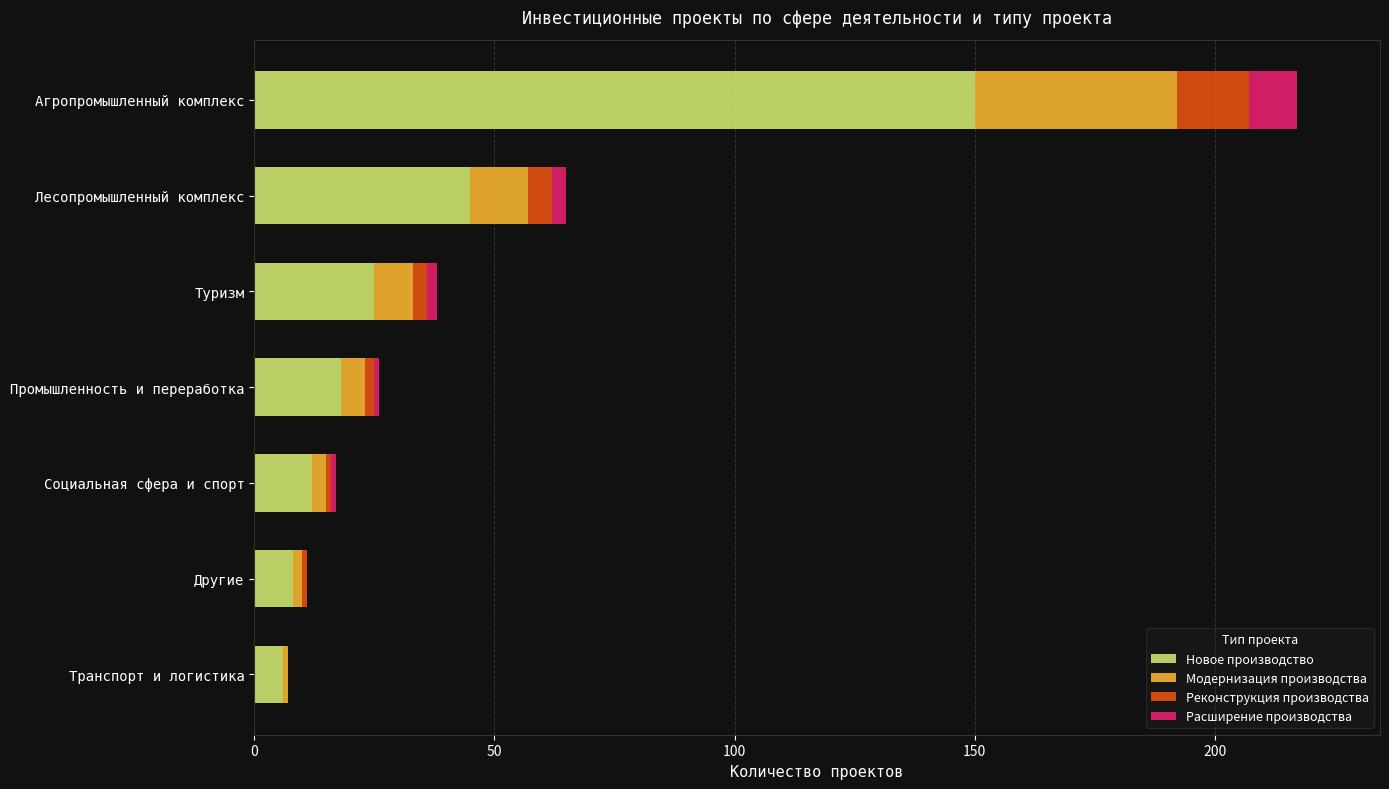

At which category is the sum across all series the highest?

Агропромышленный комплекс